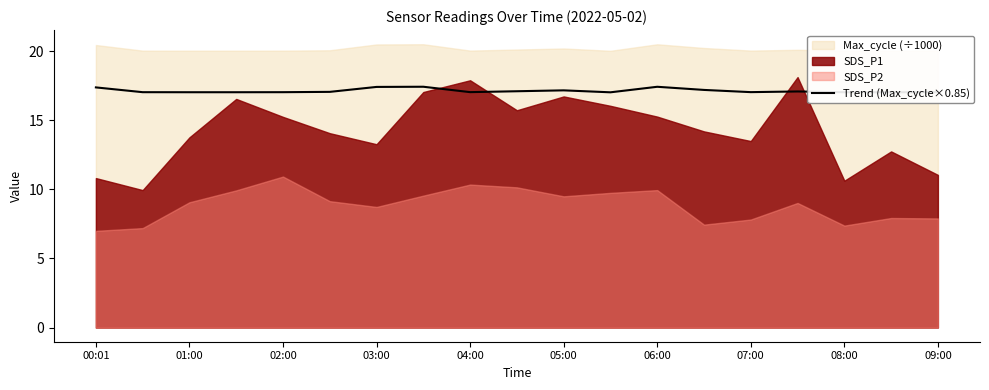

Is it true that Trend (Max_cycle×0.85) equals 4.3 at 07:00?

False